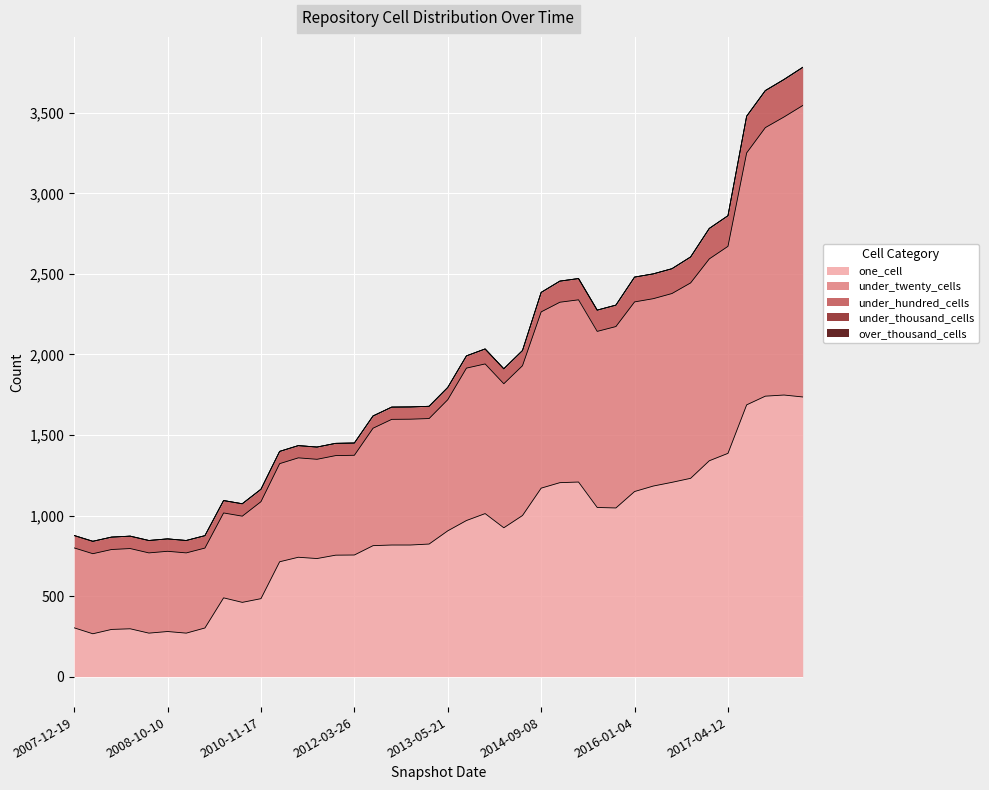

True or false: under_twenty_cells has a value of 527 at 2009-12-16.

True